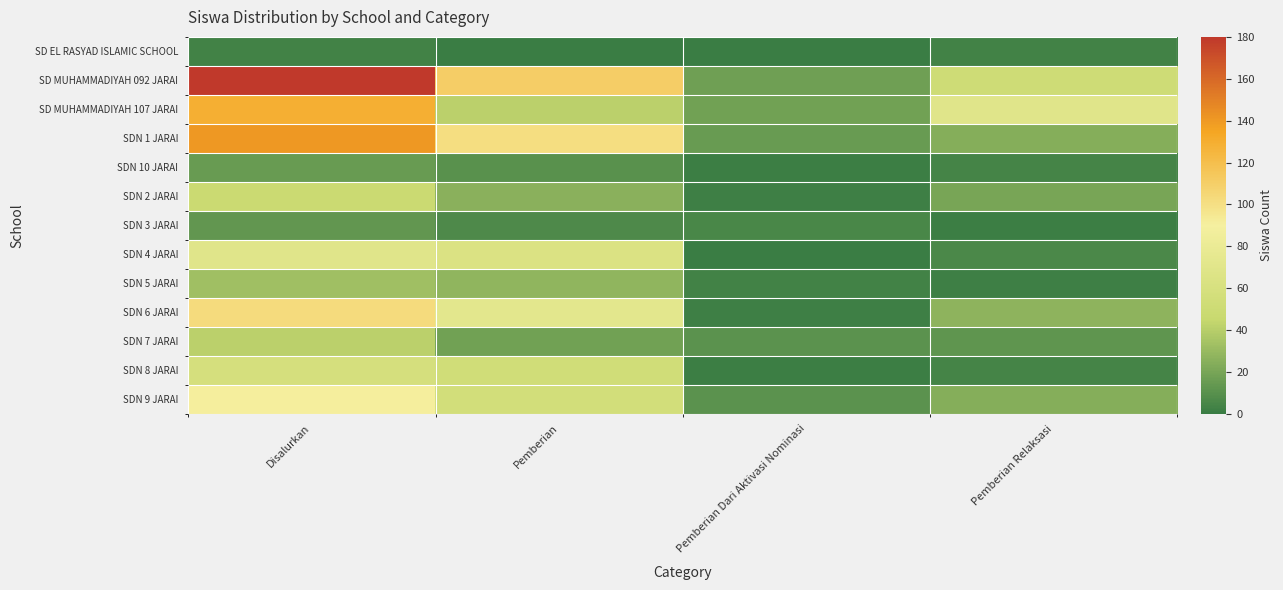

What is the total value across all series at Pemberian?

589